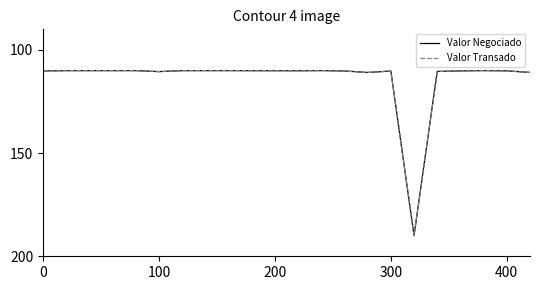

What is the maximum value for Valor Negociado?

190.0